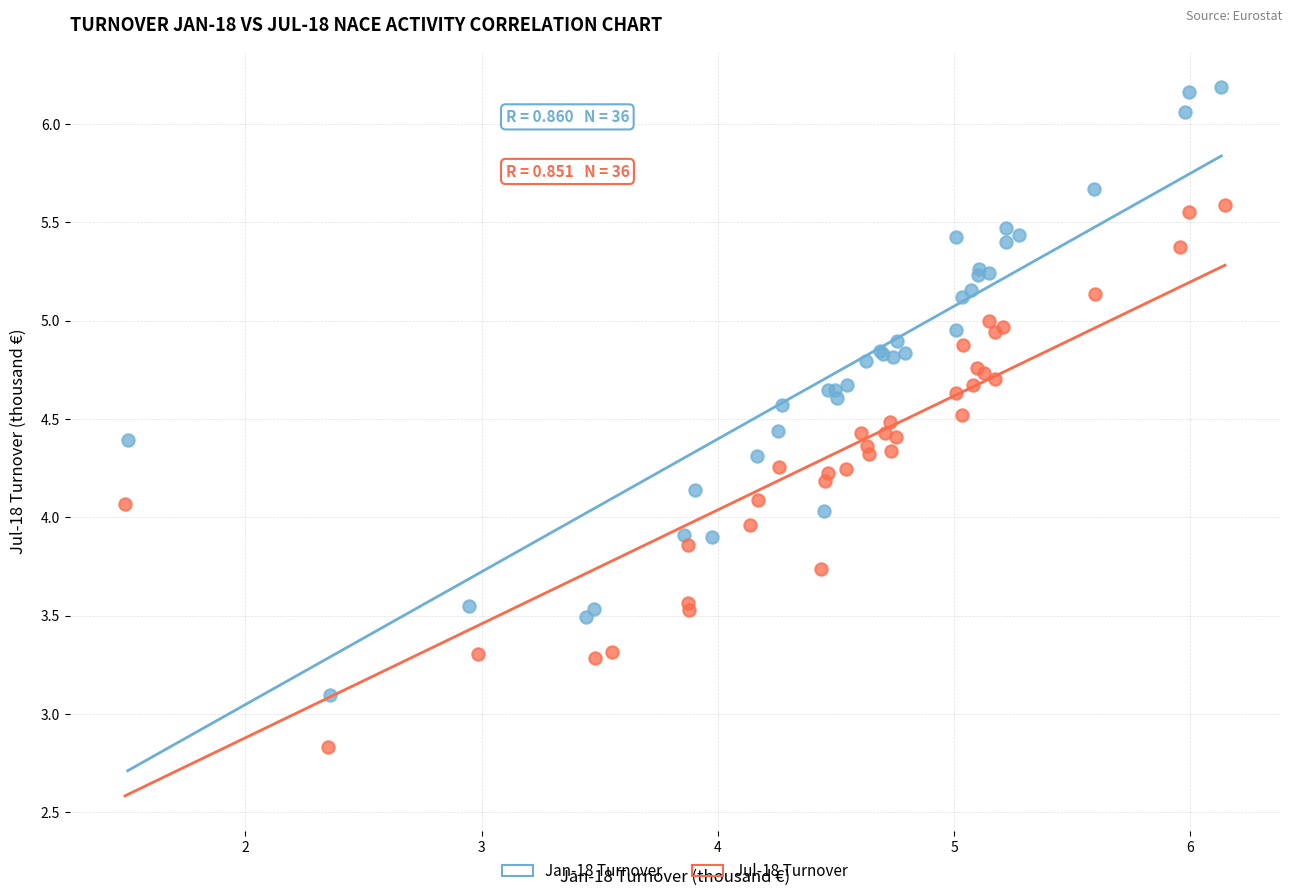

Which series contains the highest Y value?

Jan-18 Turnover